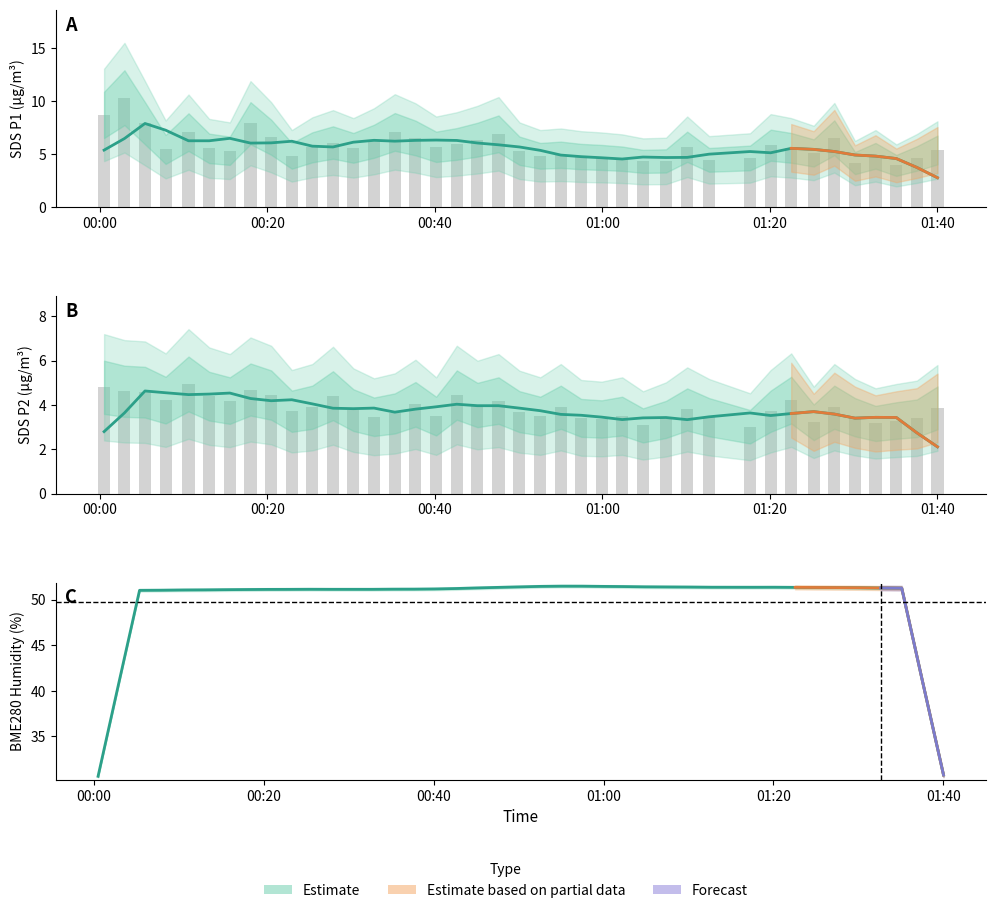

What is the maximum value for SDS_P1?

10.3